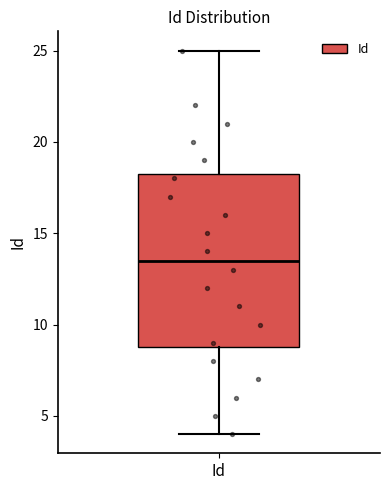

Read this box plot against the y-axis: the position of the median line, the range covered by the box, and the ends of both whiskers. The values are not printed on the chart, so give them approximately, as read against the axis.

median 13.5, box 9.0 to 18.5, whiskers 4.0 to 25.0